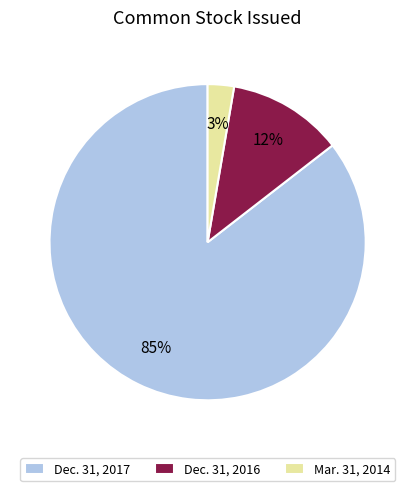

Which has a higher value, Dec. 31, 2016 or Dec. 31, 2017?

Dec. 31, 2017